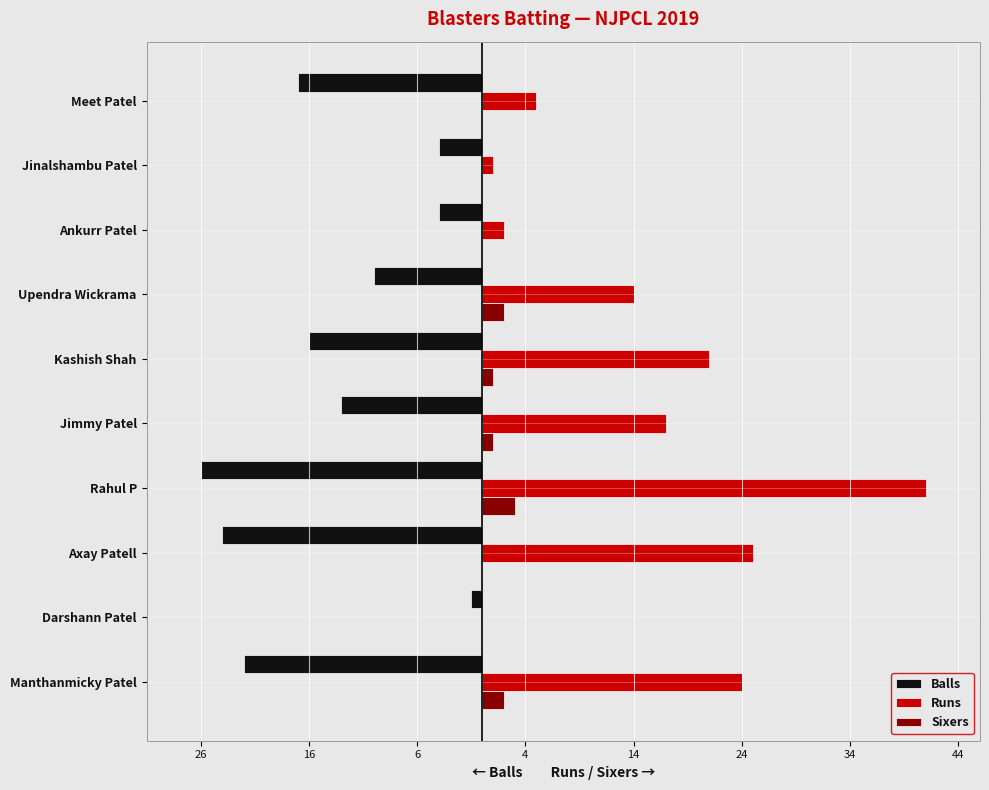

Which series has the widest spread of values?

Runs